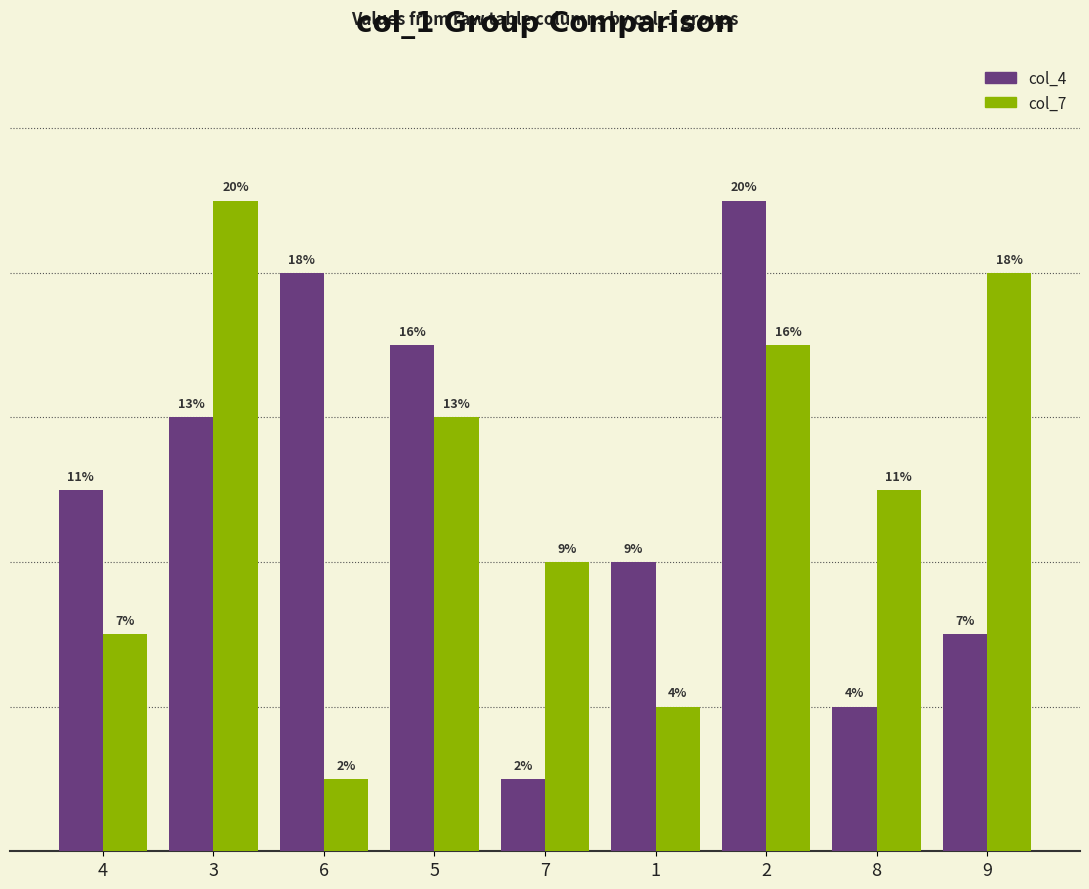

Rank the categories by col_4 value from lowest to highest.

7, 8, 9, 1, 4, 3, 5, 6, 2